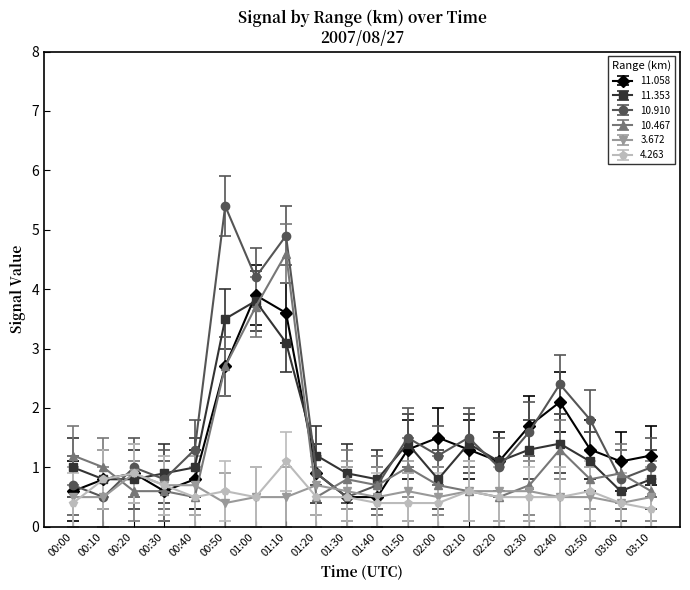

How many distinct data groups are displayed?

6